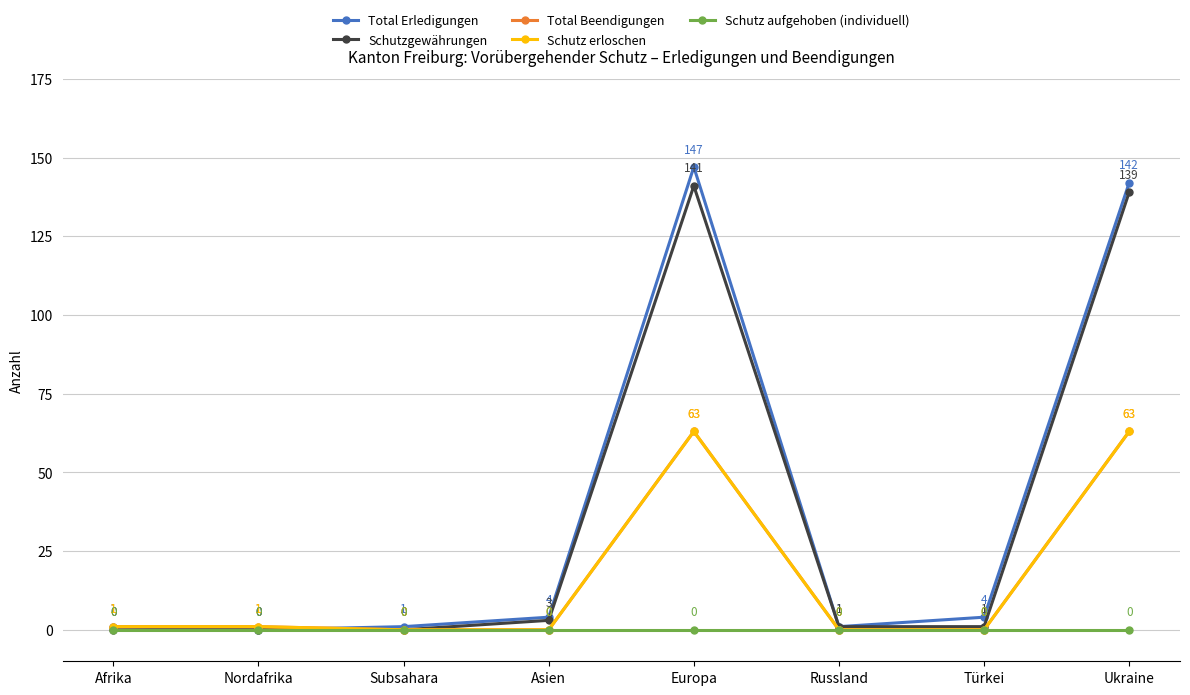

Does the chart have visible grid lines?

Yes